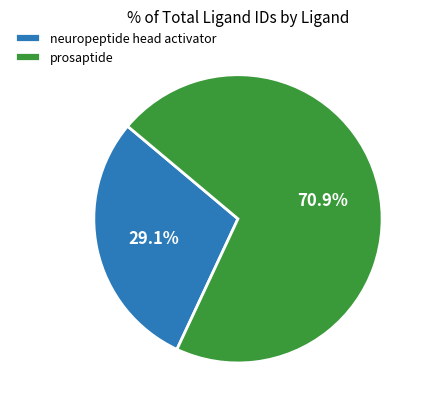

The neuropeptide head activator slice represents 20% of the pie. True or false?

False